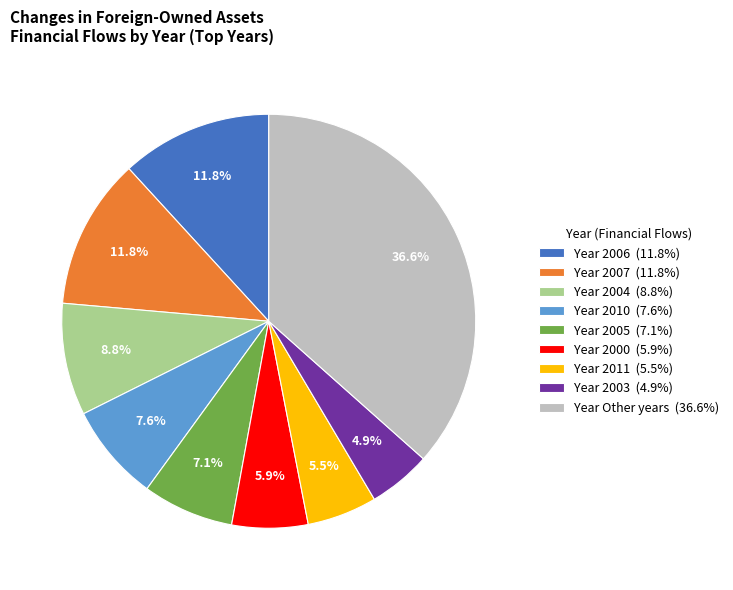

What is the largest slice in the pie chart?

Year Other years (36.6%)